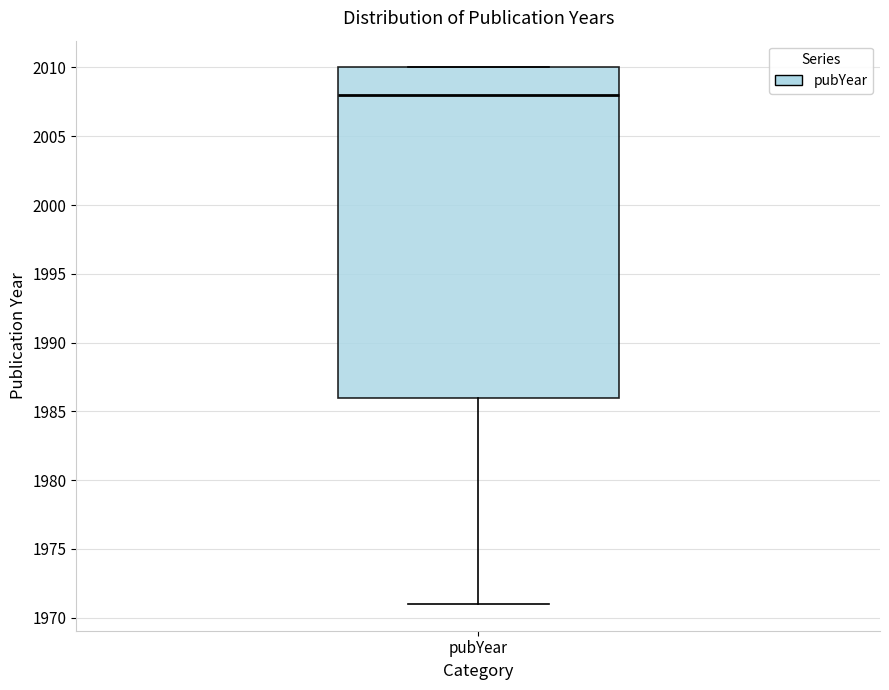

Where is the upper edge of the box for pubYear on the y-axis? The values are not printed on the chart, so give them approximately, as read against the axis.

2010